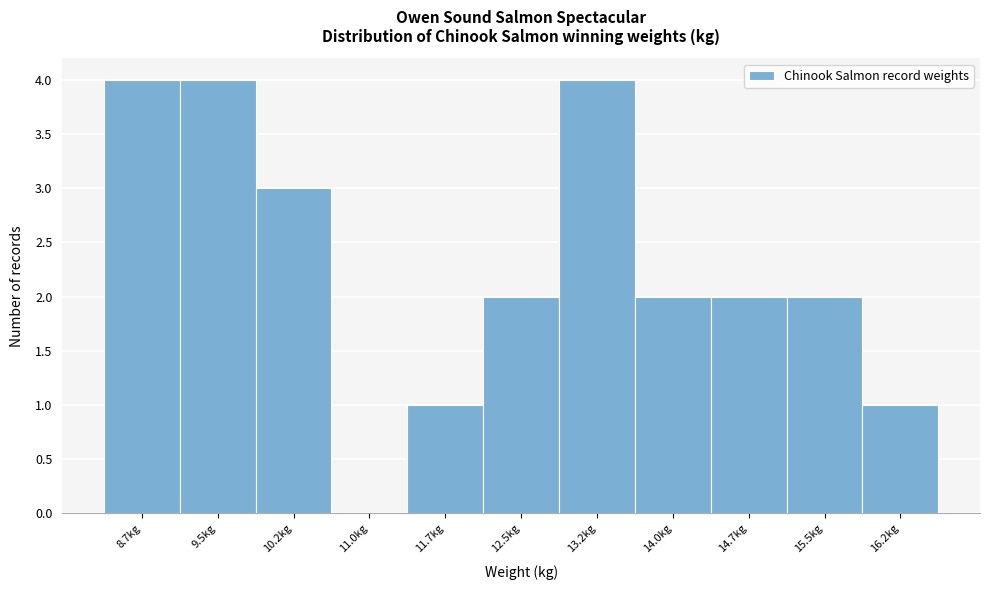

Reading left to right, what are all the values shown in this chart?

8.7kg=4	9.5kg=4	10.2kg=3	11.0kg=0	11.7kg=1	12.5kg=2	13.2kg=4	14.0kg=2	14.7kg=2	15.5kg=2	16.2kg=1